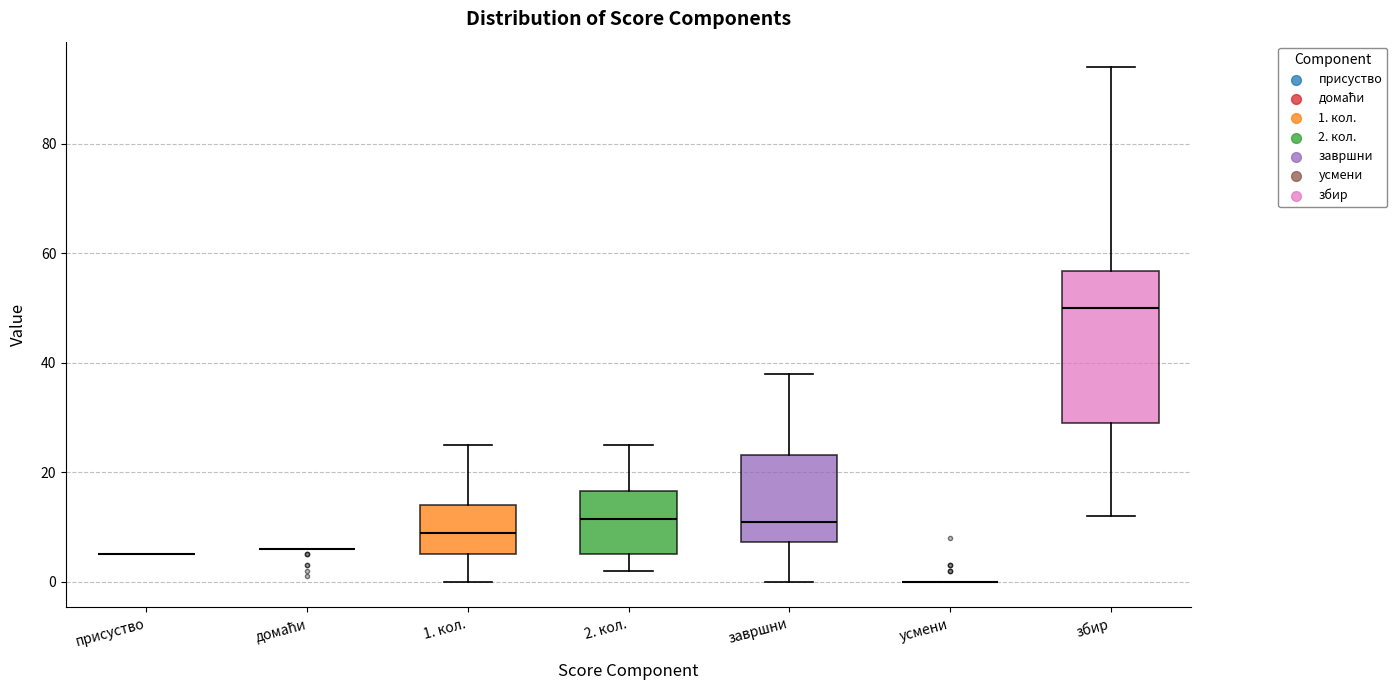

Comparing the boxes themselves (not the whiskers), which one is the tallest?

збир